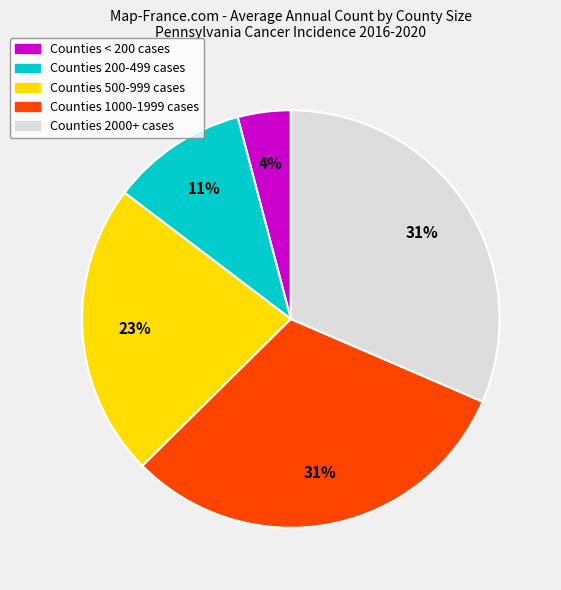

How many slices are in this pie chart?

5